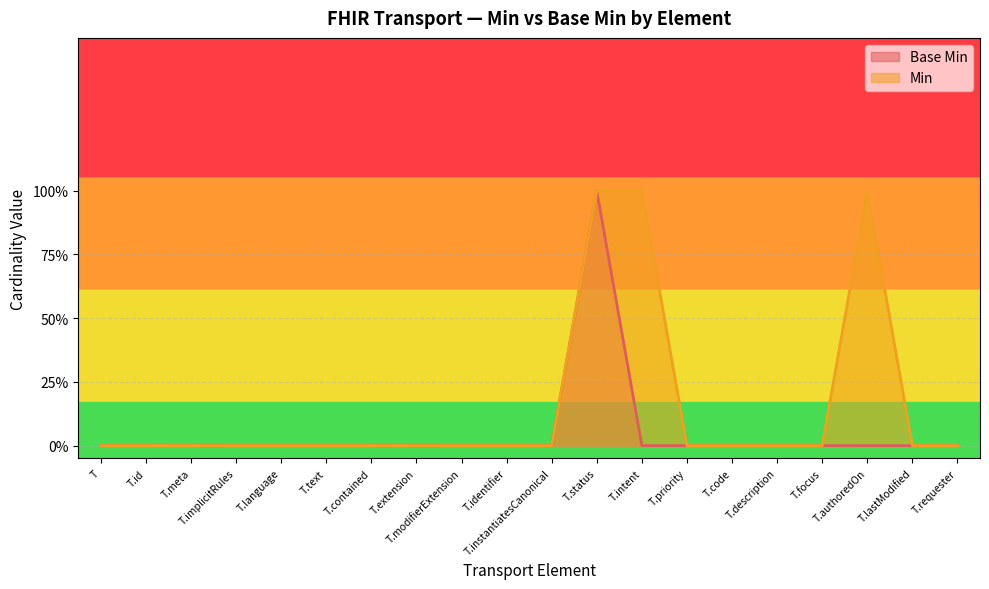

What is the change in value from T.status to T.requester?

-1